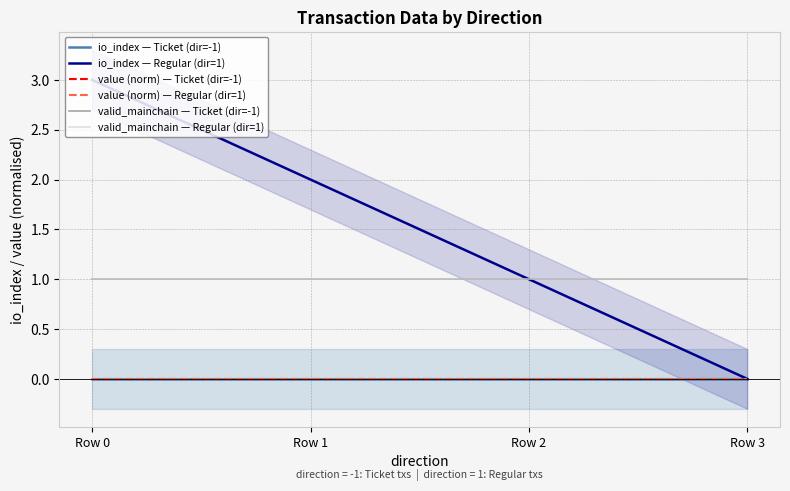

Which category has the lowest value in the value (norm) — Regular (dir=1) series?

Row 0